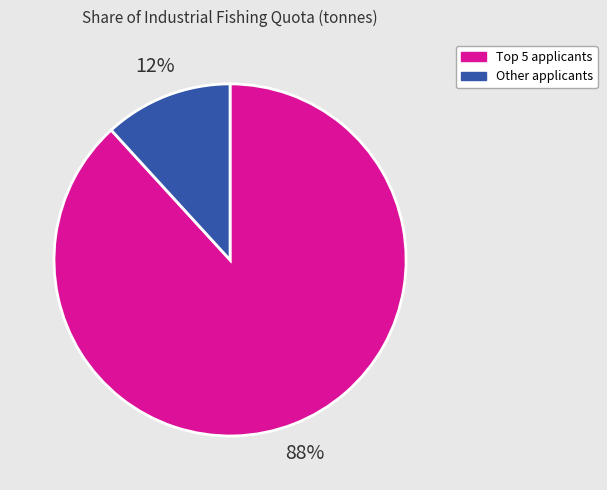

Is there a majority slice in this chart?

Yes